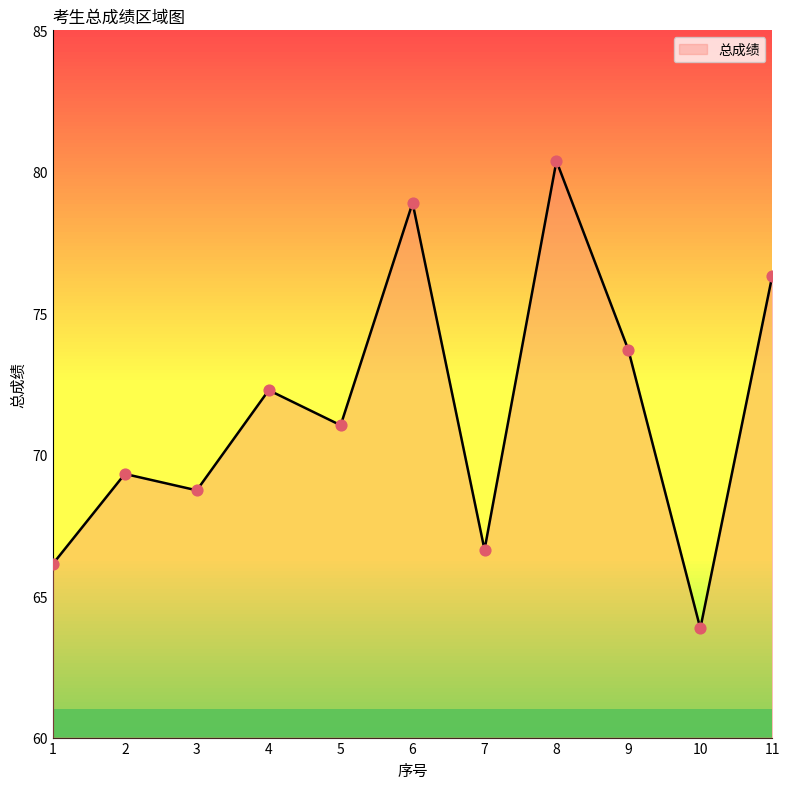

What is the ratio of the value at 9 to the value at 8?

0.9